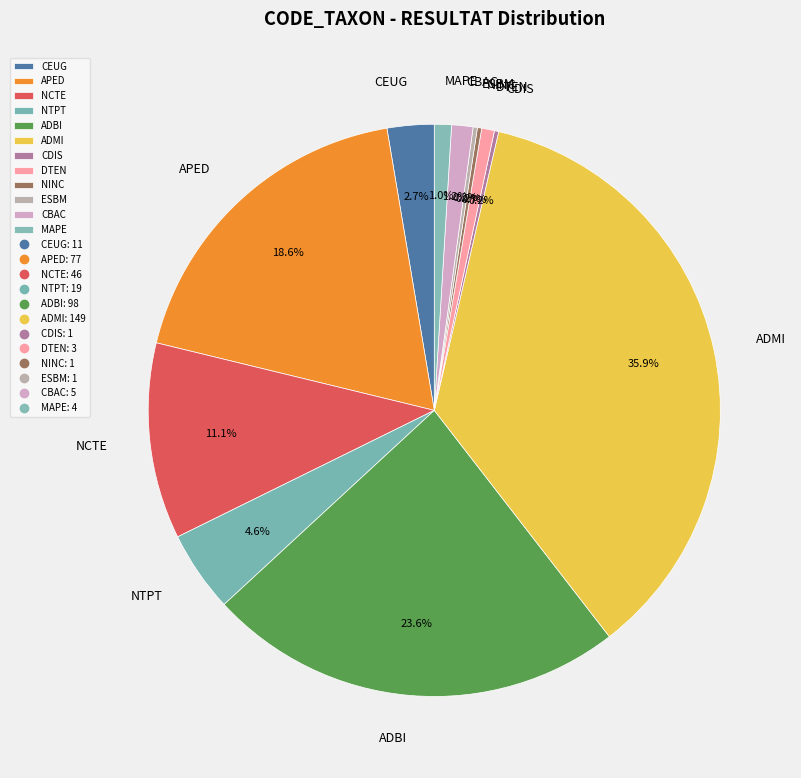

What percentage is the MAPE slice, to the nearest percent?

1%